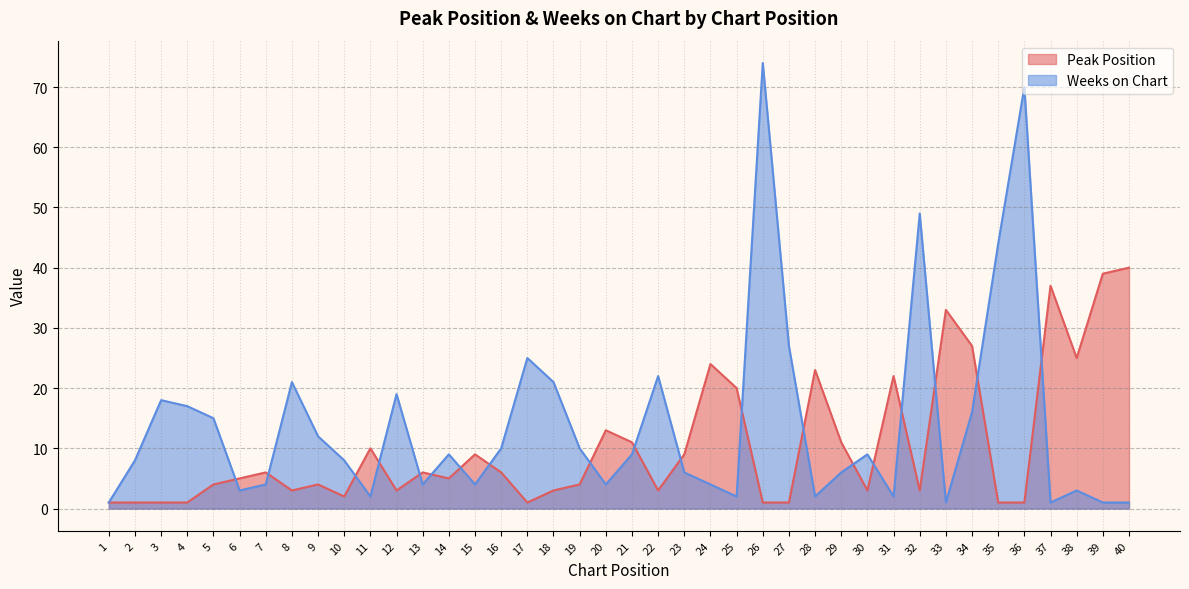

Rank the series by their average value, from highest to lowest.

Weeks on Chart, Peak Position